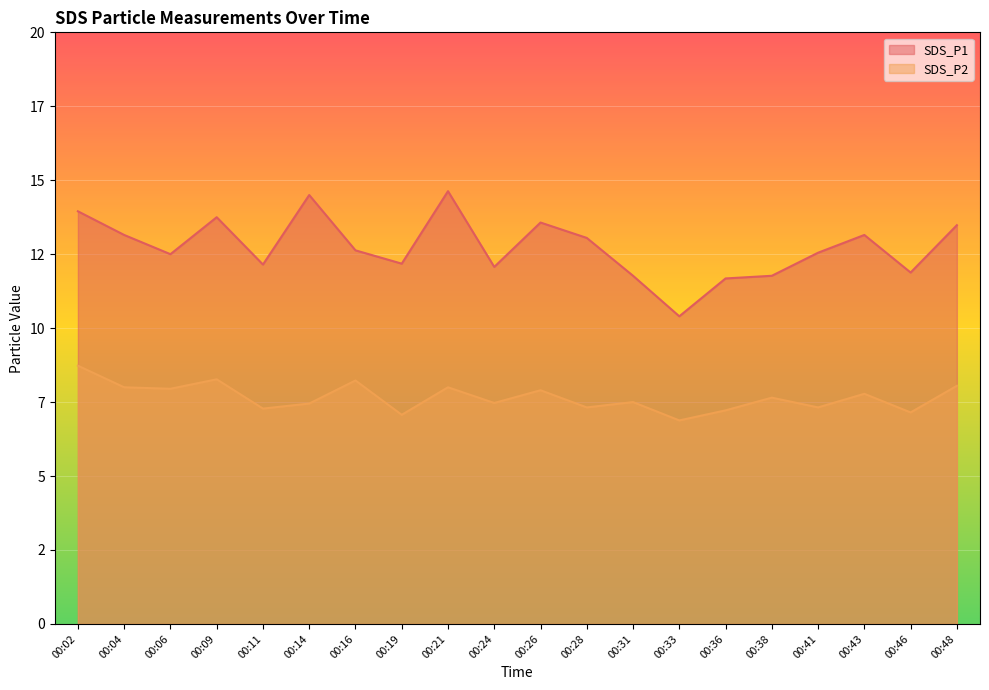

At which category is the sum across all series the highest?

00:02